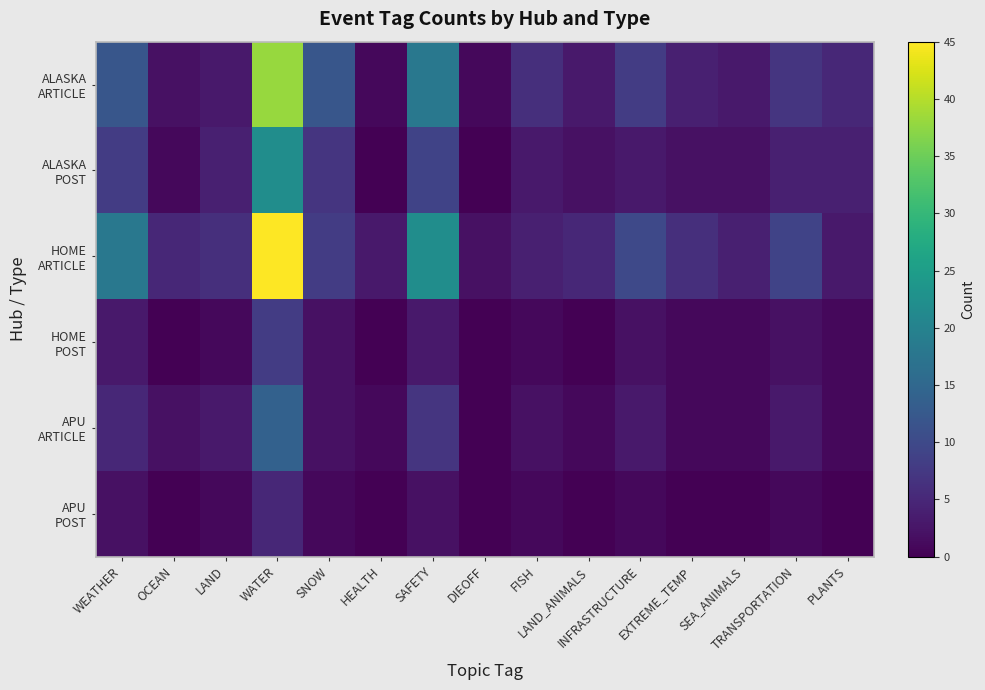

At how many categories does at least one series exceed 10?

4